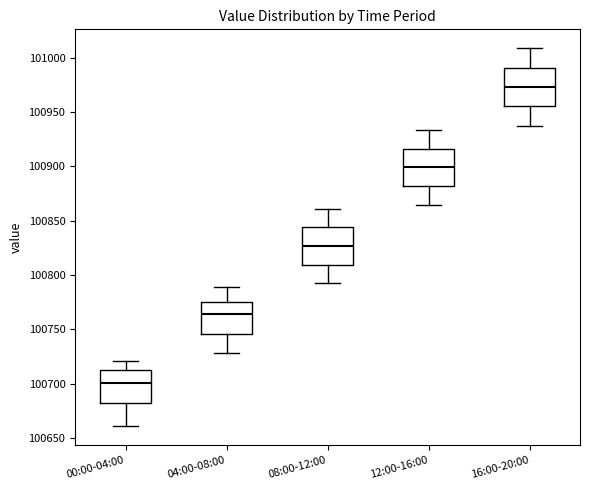

Where does the lower whisker of the box for 16:00-20:00 end on the y-axis? The values are not printed on the chart, so give them approximately, as read against the axis.

100935